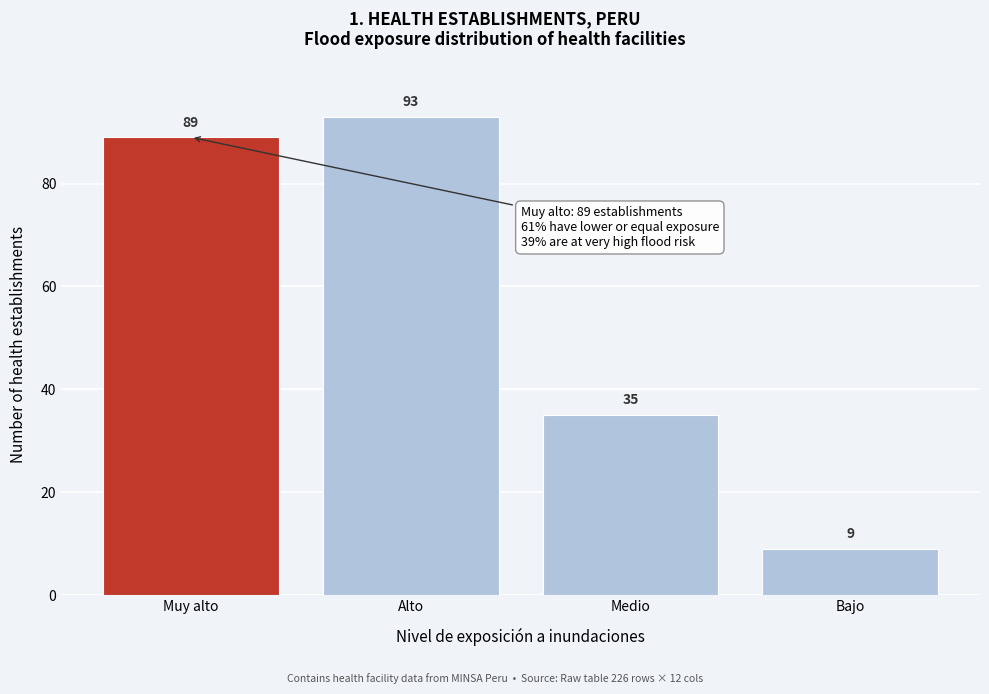

Reading left to right, list all the values displayed in this chart.

Muy alto=89	Alto=93	Medio=35	Bajo=9